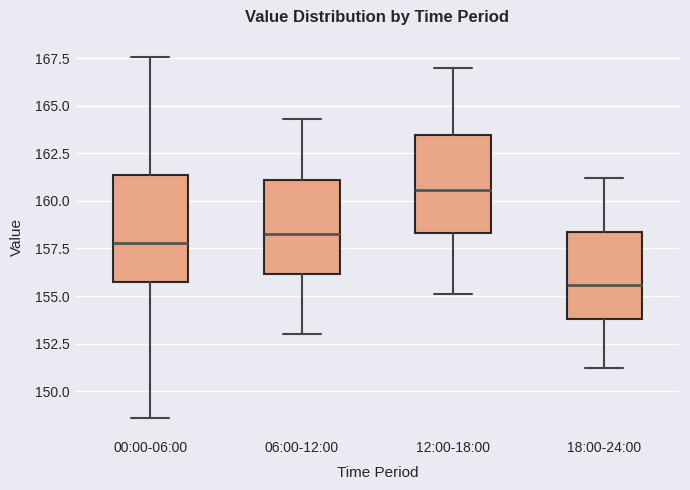

Reading left to right, transcribe this box plot: for each box, give where its median line is, the range the box spans, and where its two whiskers end, as read against the y-axis. The values are not printed on the chart, so give them approximately, as read against the axis.

00:00-06:00: median 158.0, box 155.5 to 161.5, whiskers 148.5 to 167.5
06:00-12:00: median 158.5, box 156.0 to 161.0, whiskers 153.0 to 164.5
12:00-18:00: median 160.5, box 158.5 to 163.5, whiskers 155.0 to 167.0
18:00-24:00: median 155.5, box 154.0 to 158.5, whiskers 151.0 to 161.0